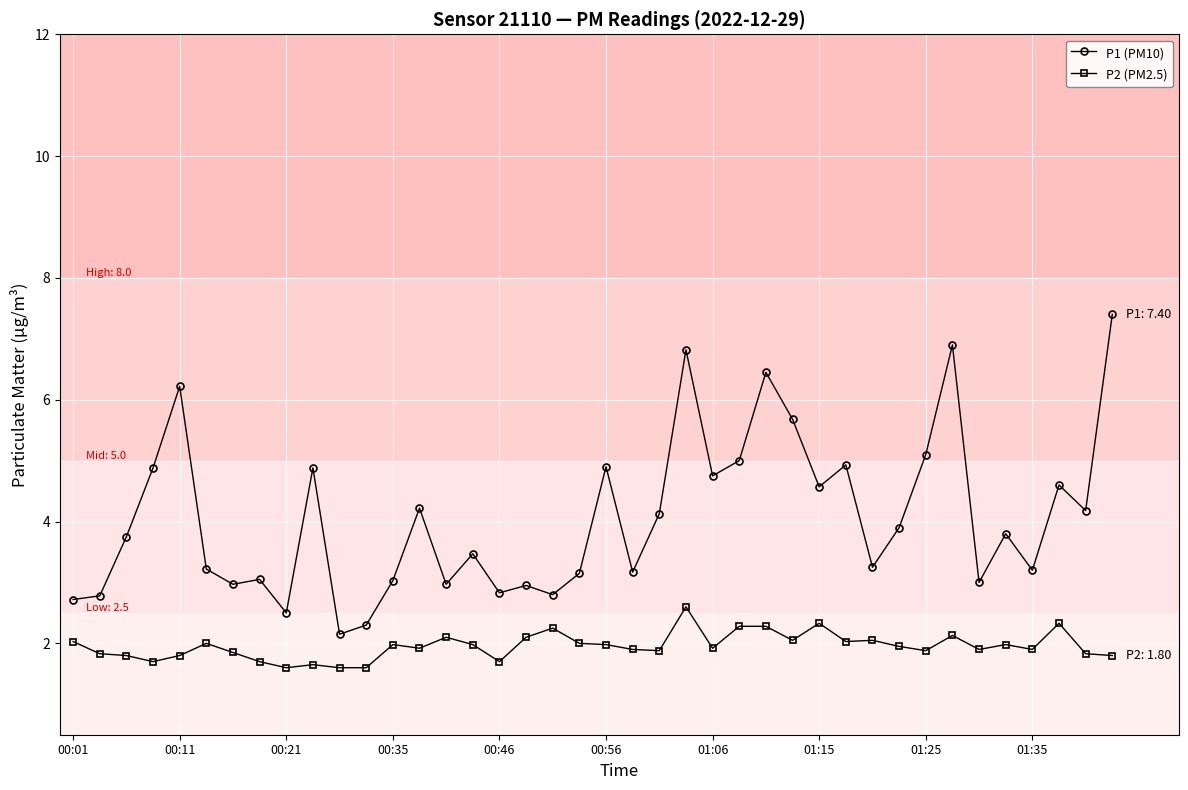

True or false: P1 (PM10) and P2 (PM2.5) cross at least once.

False